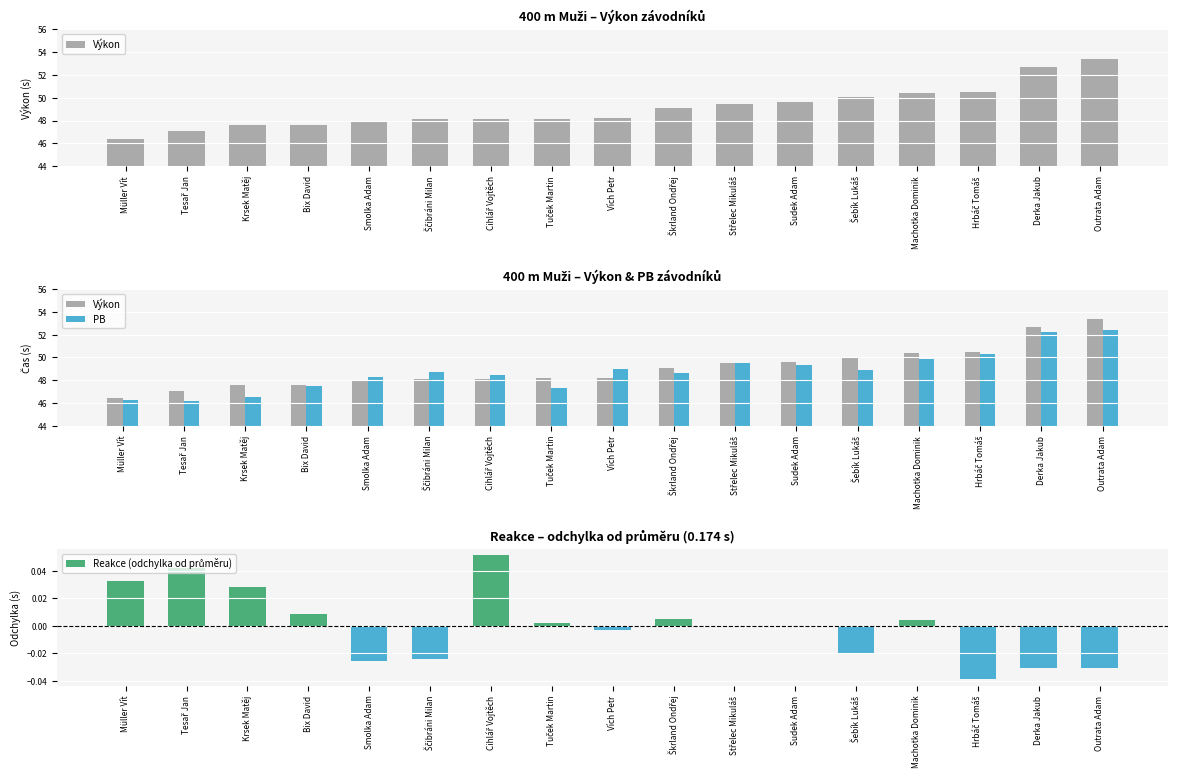

Which series changed the most between Krsek Matěj and Škrland Ondřej?

PB